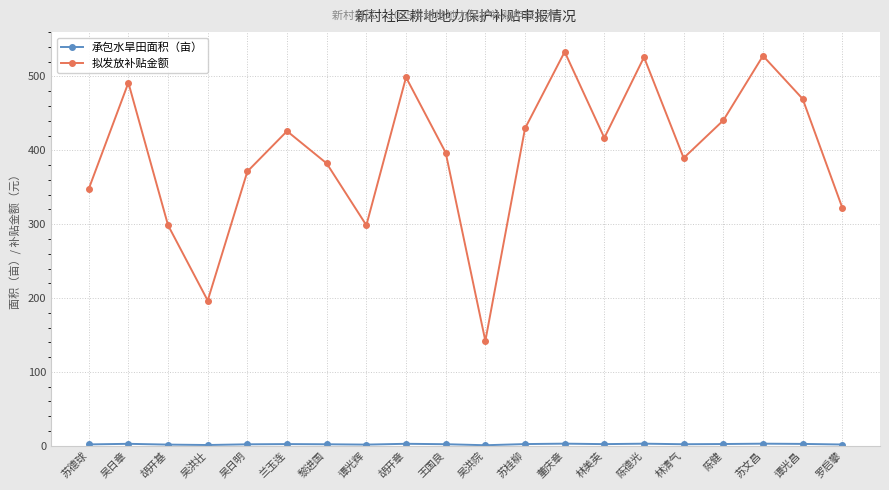

Is it true that 拟发放补贴金额 equals 286.6 at 苏文昌?

False